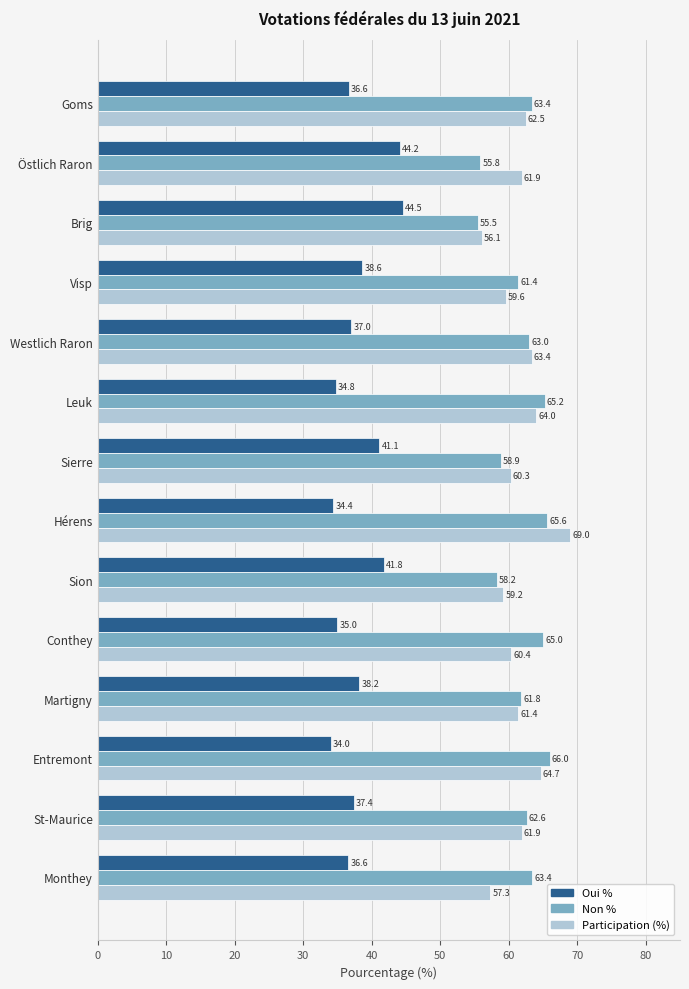

Is it true that Oui % equals 38.6 at Visp?

True